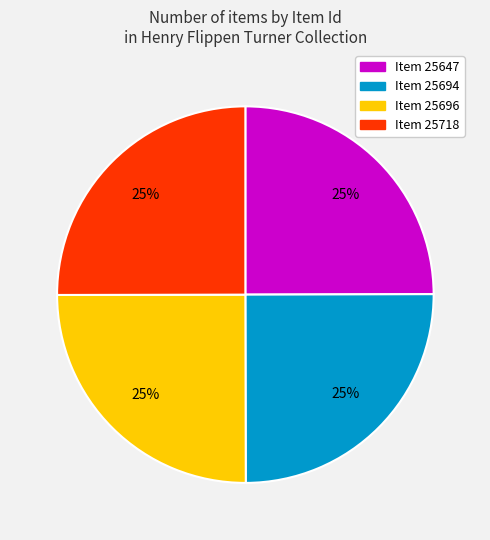

To the nearest percent, what percentage of the pie is Item 25647?

25%